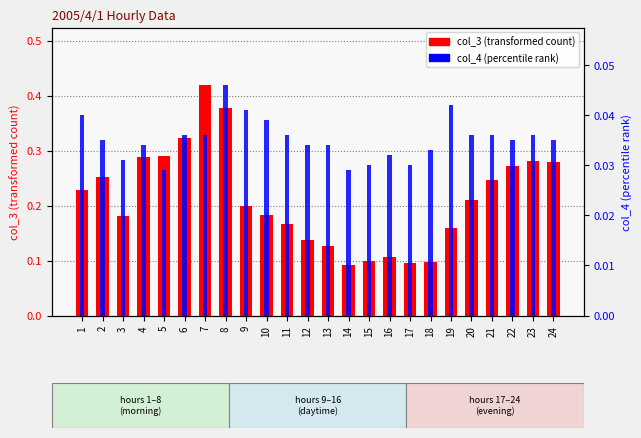

Reading left to right, what are all the values shown in this chart?

col_3 (transformed count): 1=0.2	2=0.3	3=0.2	4=0.3	5=0.3	6=0.3	7=0.4	8=0.4	9=0.2	10=0.2	11=0.2	12=0.1	13=0.1	14=0.1	15=0.1	16=0.1	17=0.1	18=0.1	19=0.2	20=0.2	21=0.2	22=0.3	23=0.3	24=0.3
col_4 (percentile rank): 1=0.0	2=0.0	3=0.0	4=0.0	5=0.0	6=0.0	7=0.0	8=0.0	9=0.0	10=0.0	11=0.0	12=0.0	13=0.0	14=0.0	15=0.0	16=0.0	17=0.0	18=0.0	19=0.0	20=0.0	21=0.0	22=0.0	23=0.0	24=0.0